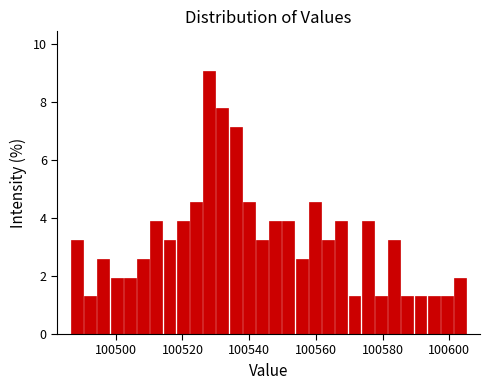

Read against the x-axis, roughly where is the centre of the tallest bar?

100528